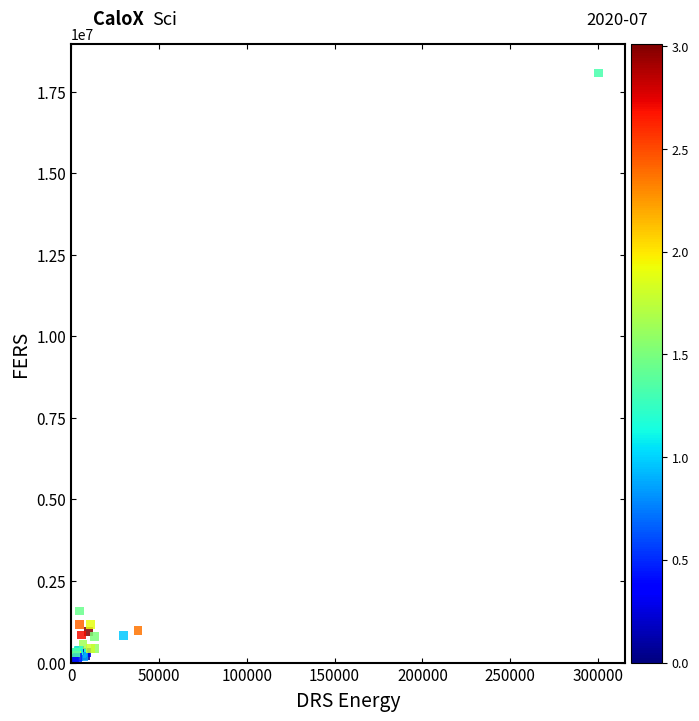

What Y value in the scatter plot is closest to 9080742?

1583600